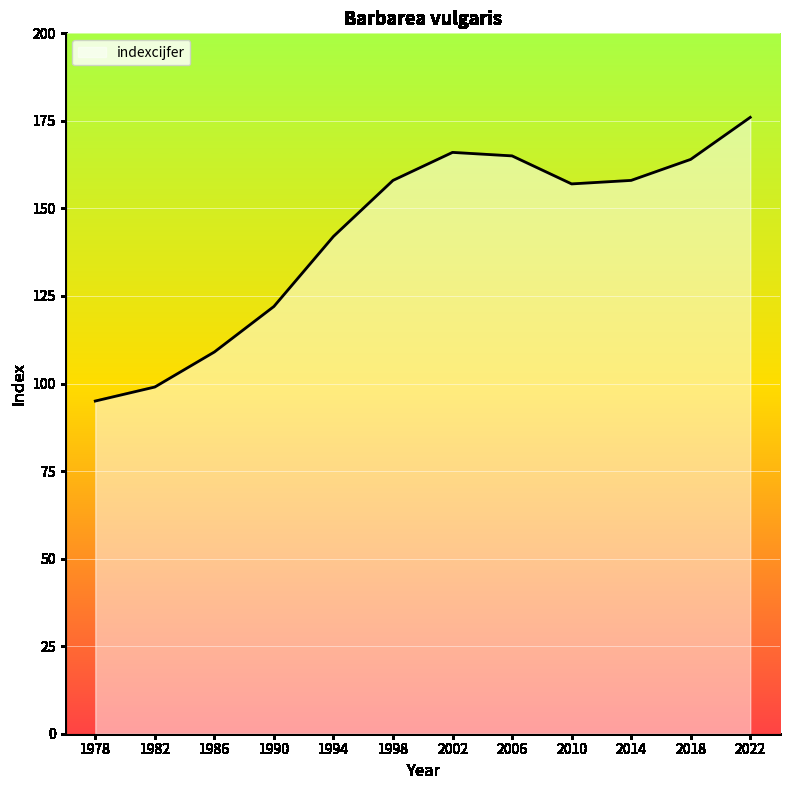

What is the change in value from 1998 to 2010?

-1